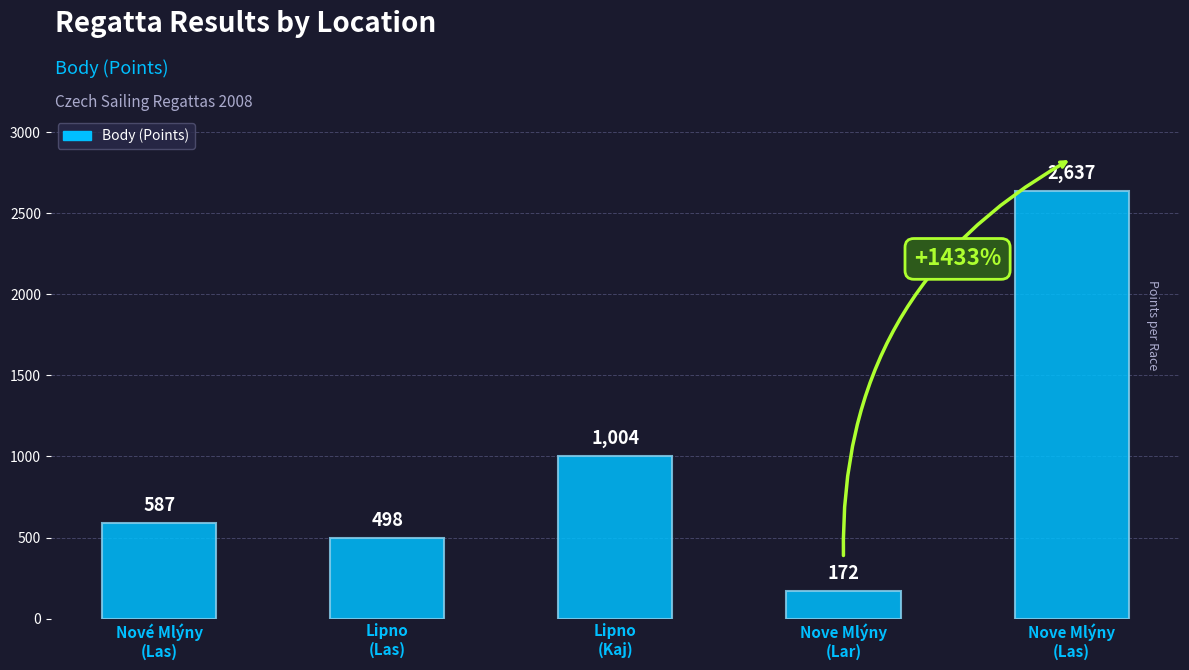

The value at Lipno
(Las) is 498. True or false?

True